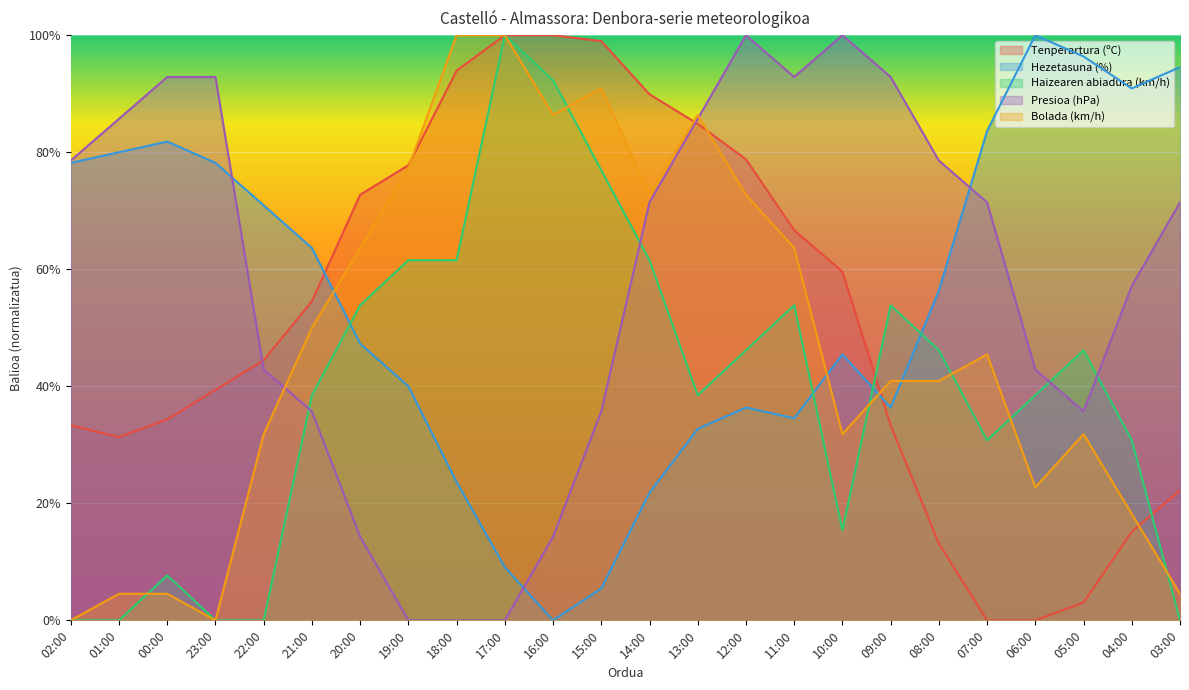

How many interior local valleys does the Haizearen abiadura (km/h) series have?

3